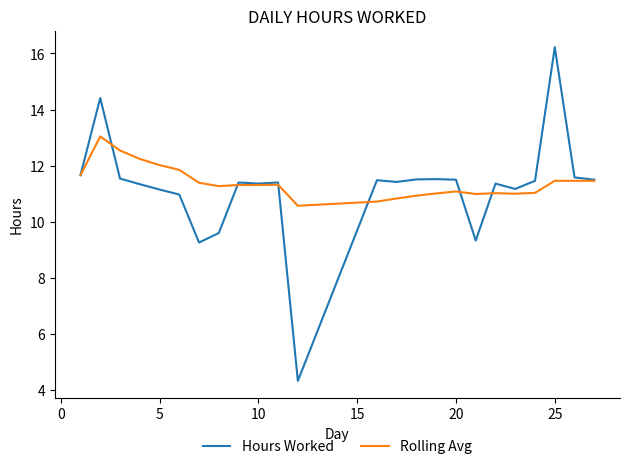

At how many categories does at least one series exceed 5?

24